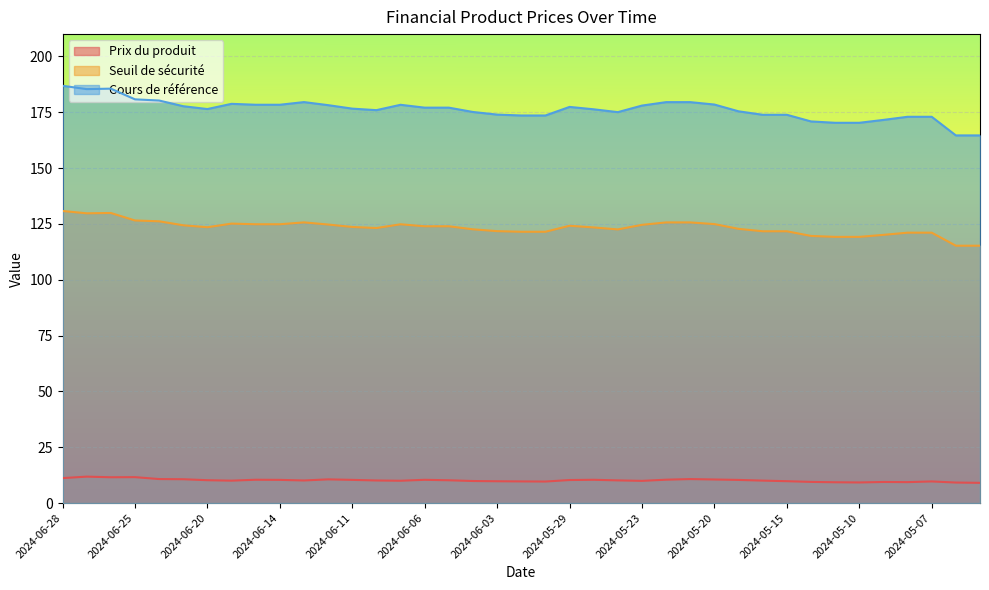

Rank the series by their average value, from lowest to highest.

Prix du produit, Seuil de sécurité, Cours de référence